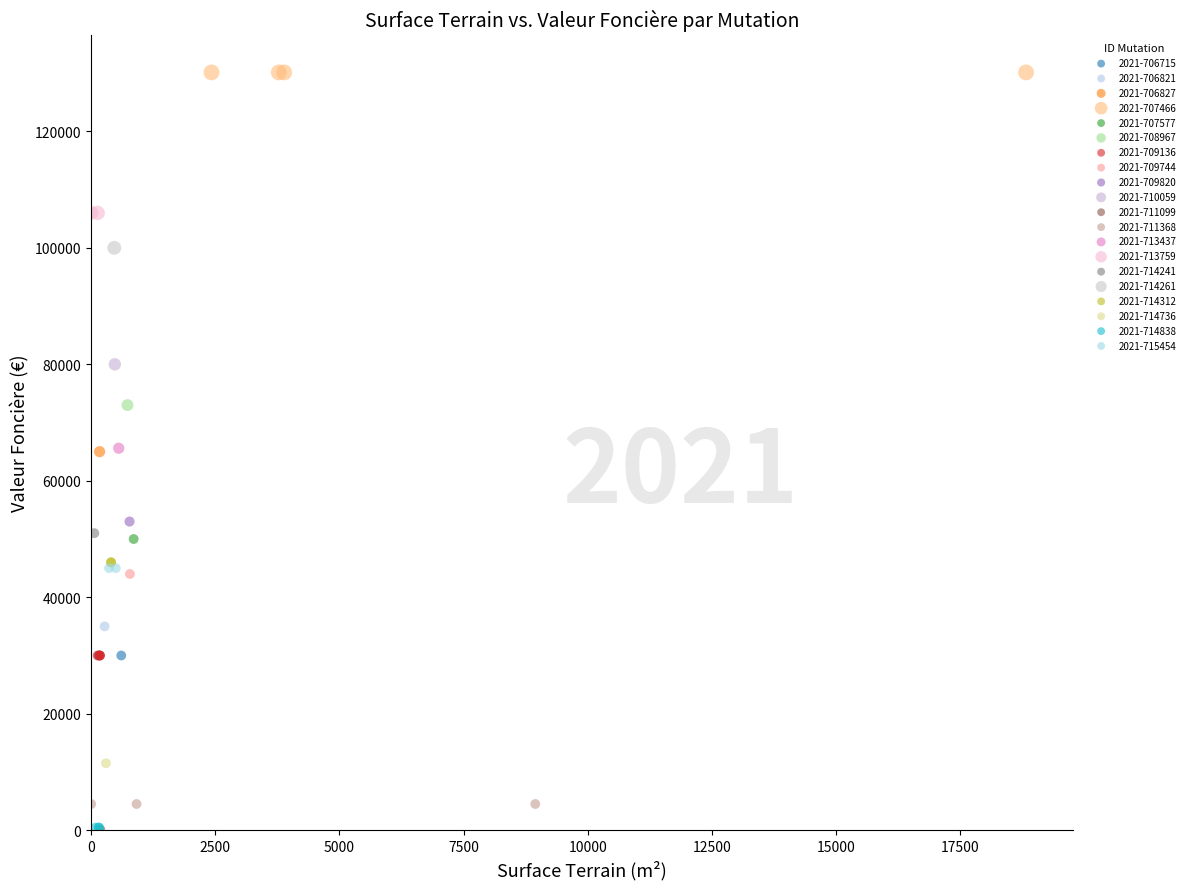

What are all the series names shown in the legend?

2021-706715, 2021-706821, 2021-706827, 2021-707466, 2021-707577, 2021-708967, 2021-709136, 2021-709744, 2021-709820, 2021-710059, 2021-711099, 2021-711368, 2021-713437, 2021-713759, 2021-714241, 2021-714261, 2021-714312, 2021-714736, 2021-714838, 2021-715454